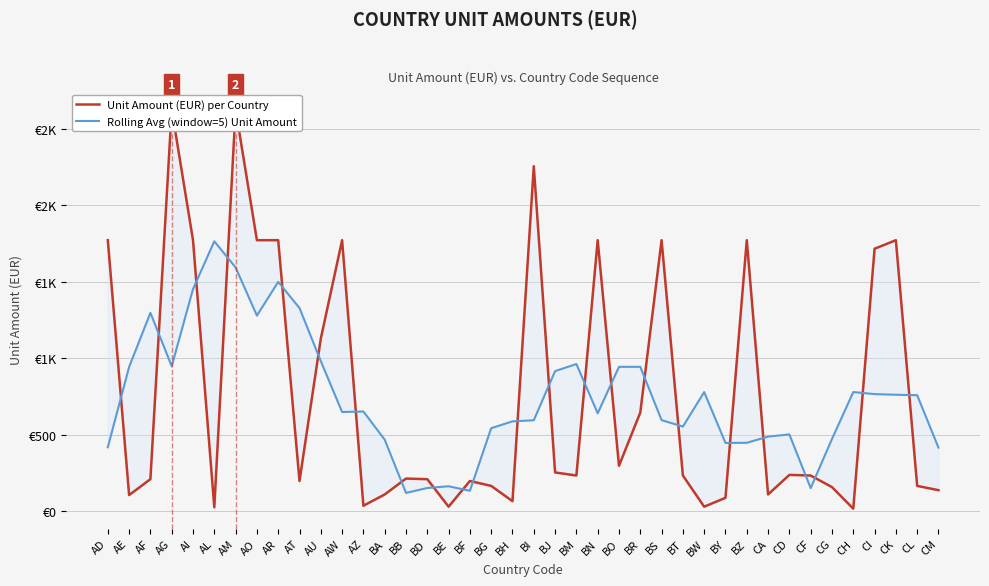

What is the label of the 15th point from the right?

BR